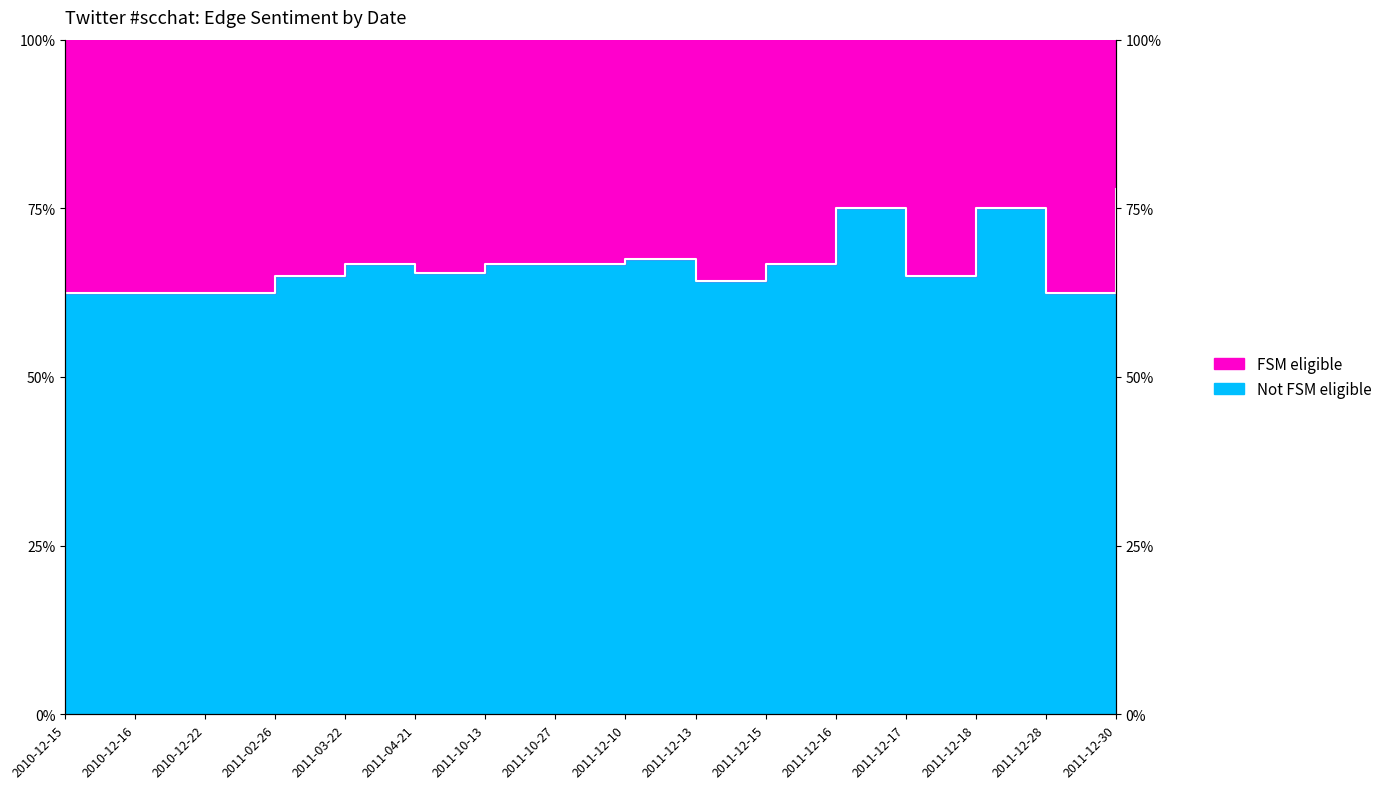

At which category does the chart reach its peak across all series?

2011-12-30